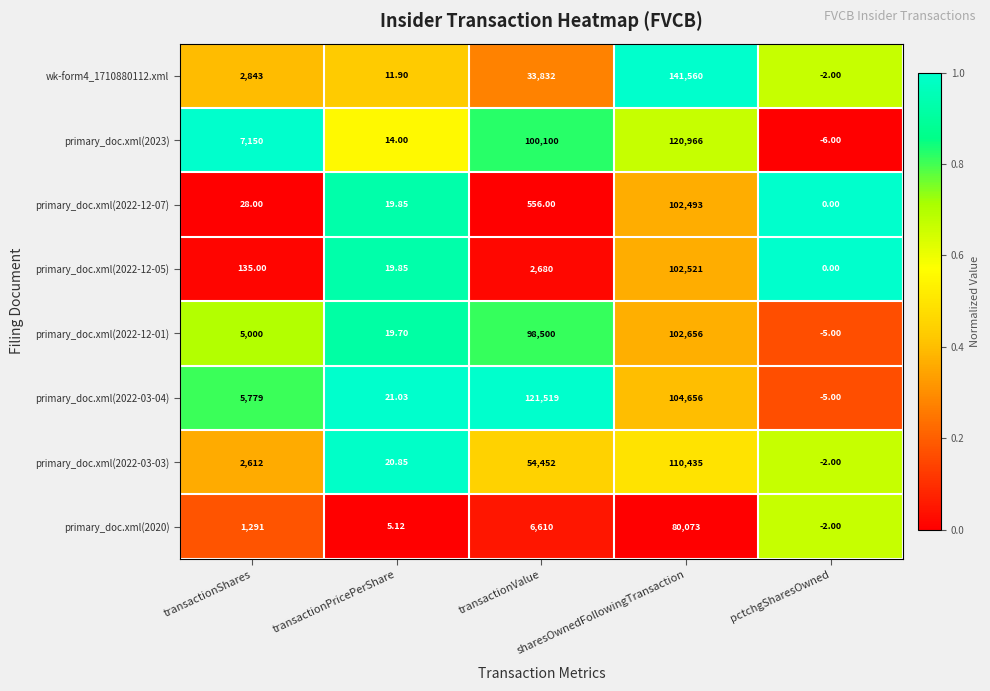

Which has a higher value, sharesOwnedFollowingTransaction or transactionValue?

sharesOwnedFollowingTransaction